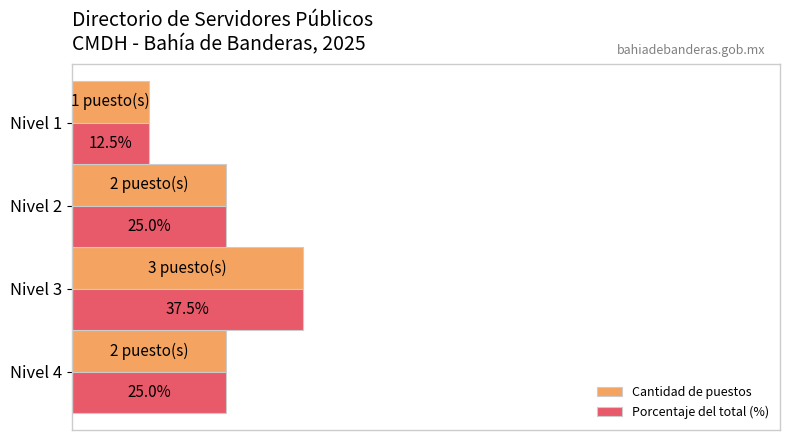

At which category does the chart reach its minimum across all series?

Nivel 1